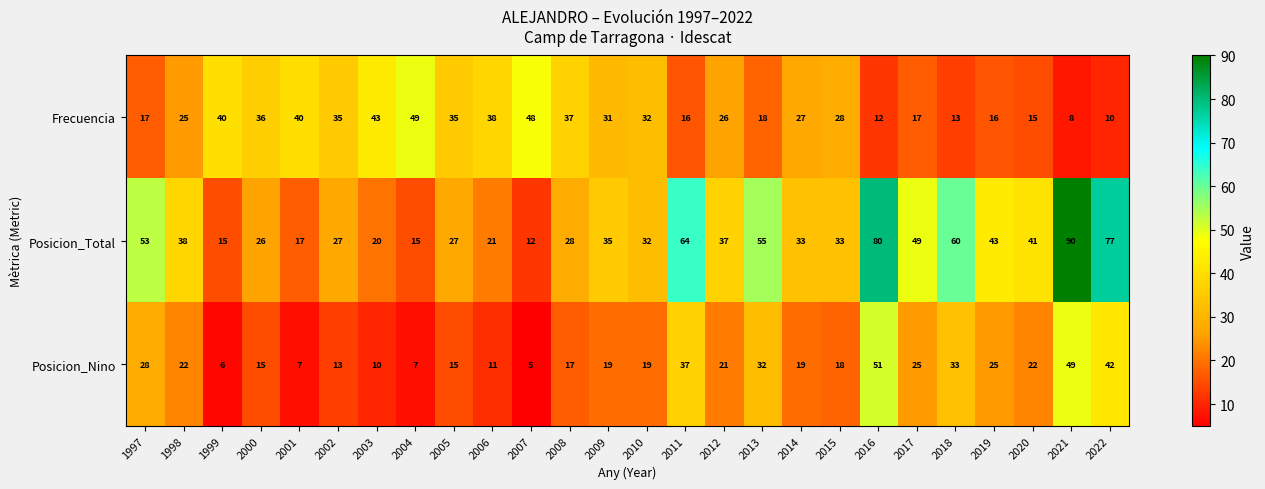

How many series are shown in this chart?

3